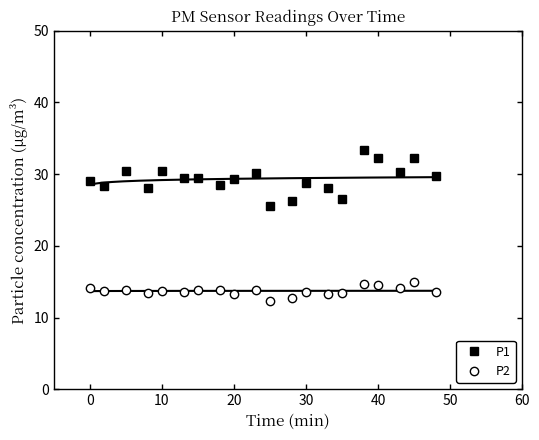

Reading left to right, transcribe all the data shown in this chart.

P1: 29.1	28.3	30.5	28.1	30.5	29.5	29.4	28.5	29.3	30.1	25.5	26.3	28.7	28.0	26.5	33.3	32.3	30.3	32.2	29.8
P2: 14.1	13.7	13.8	13.4	13.7	13.6	13.9	13.8	13.3	13.9	12.3	12.7	13.6	13.3	13.4	14.7	14.6	14.1	14.9	13.5